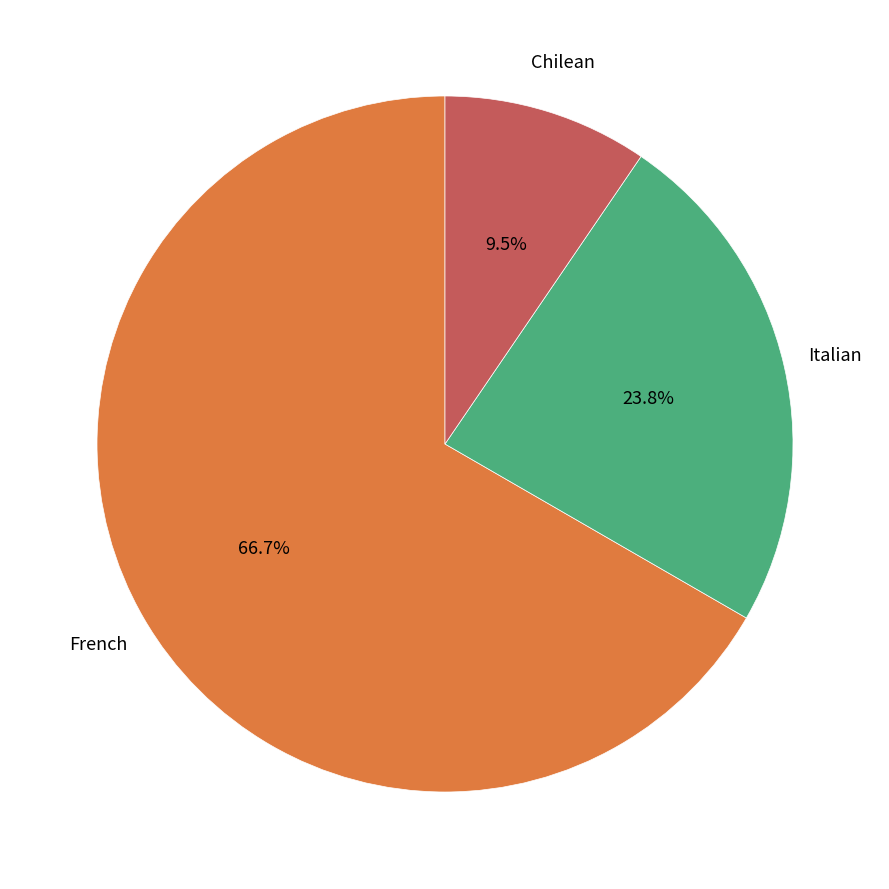

How many slices are in this pie chart?

3